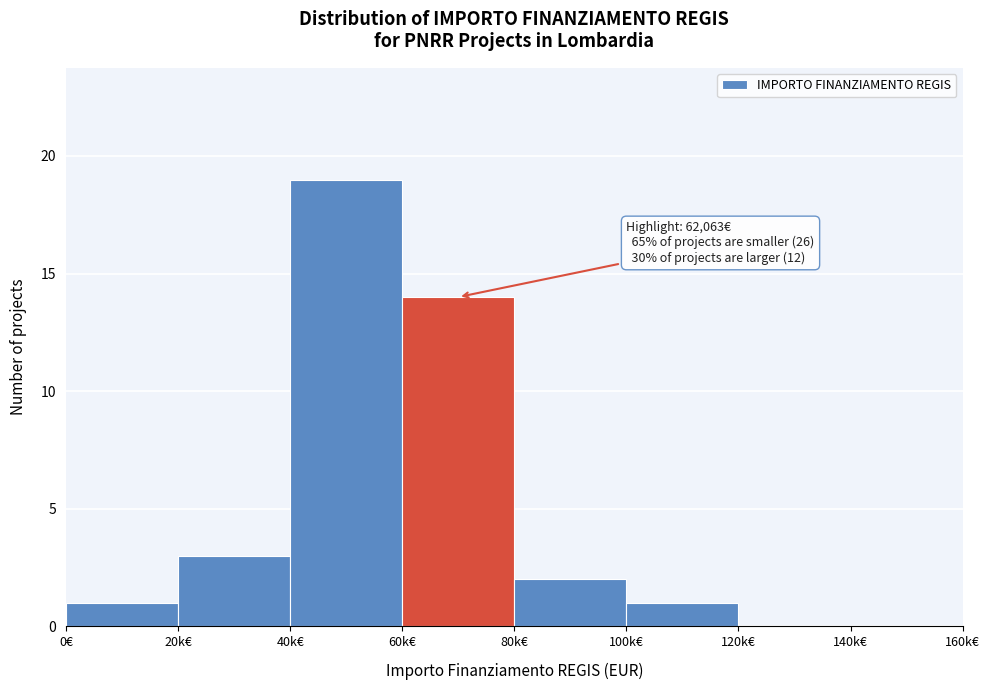

Reading left to right, transcribe all the data shown in this chart.

0€=1	20k€=3	40k€=19	60k€=14	80k€=2	100k€=1	120k€=0	140k€=0